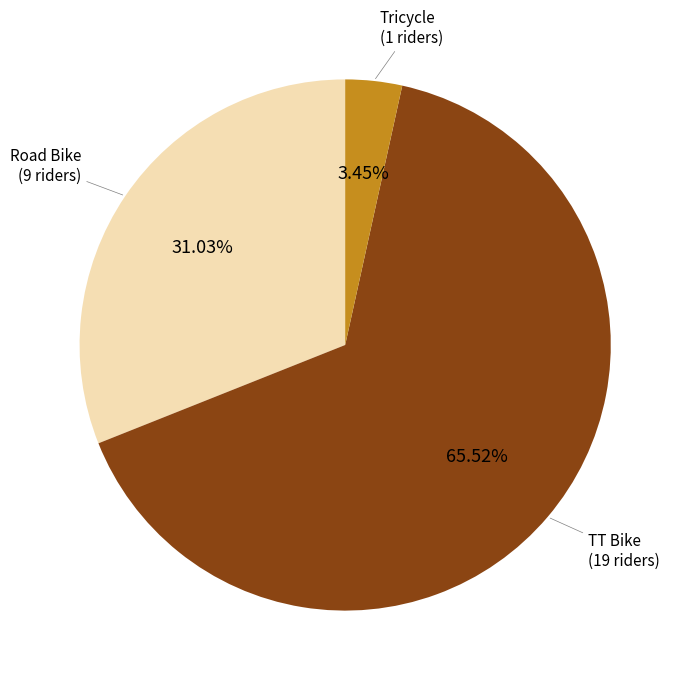

Do Road Bike and TT Bike together represent more than half of the pie?

Yes